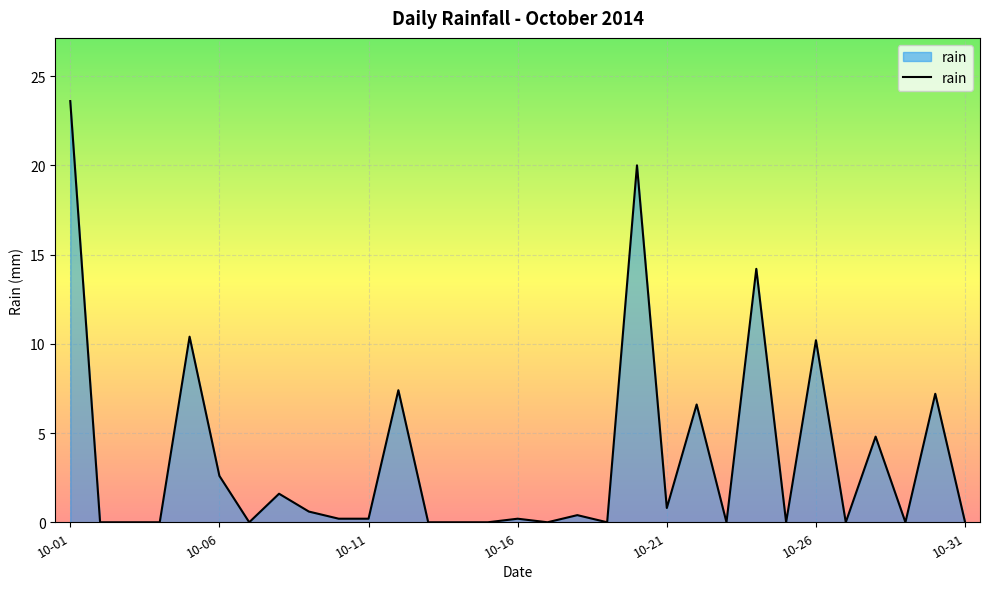

Does the chart display data point markers on the line(s)?

No